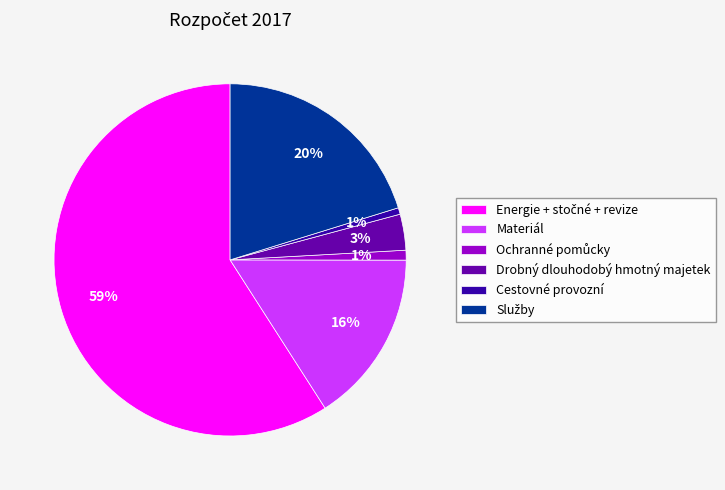

True or false: Drobný dlouhodobý hmotný majetek accounts for 18% of the total.

False